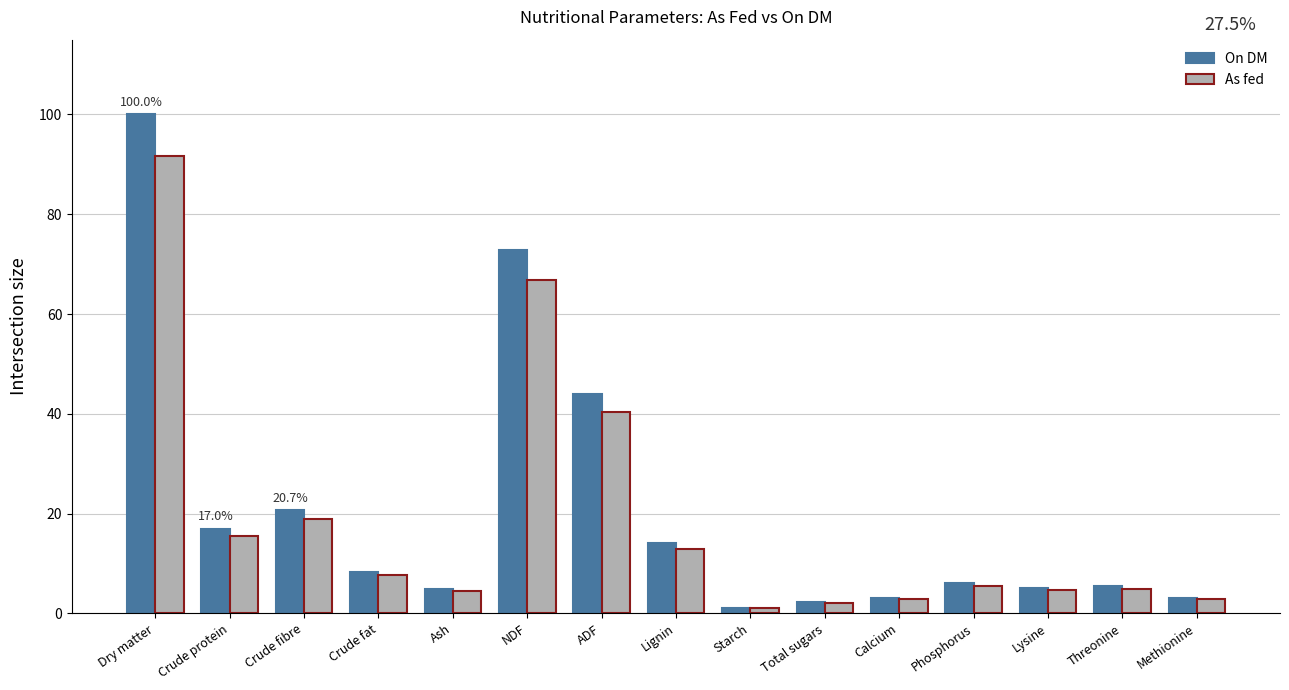

Which series has the widest spread of values?

On DM